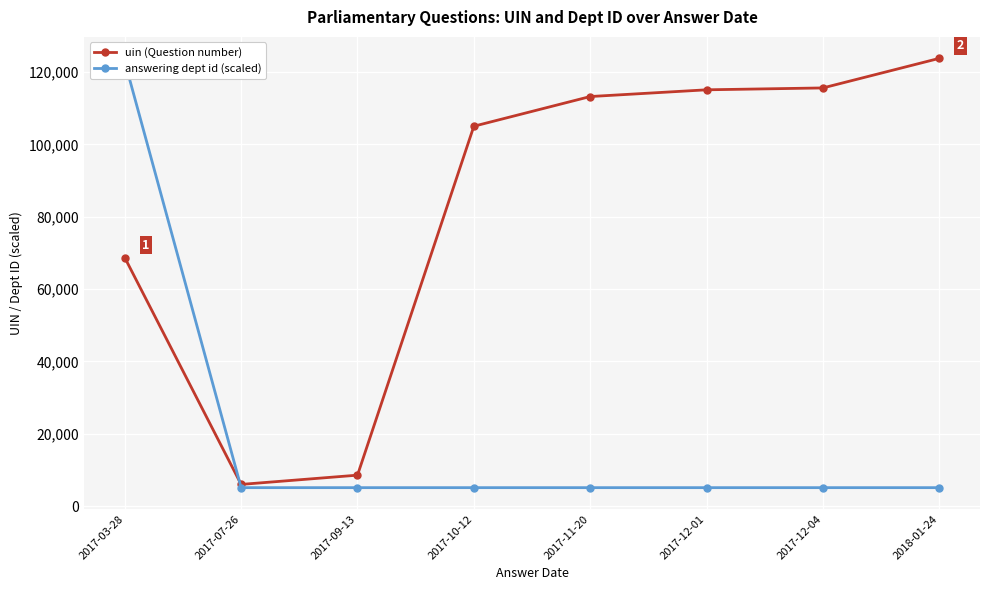

Which category has the lowest value across all series?

2017-07-26